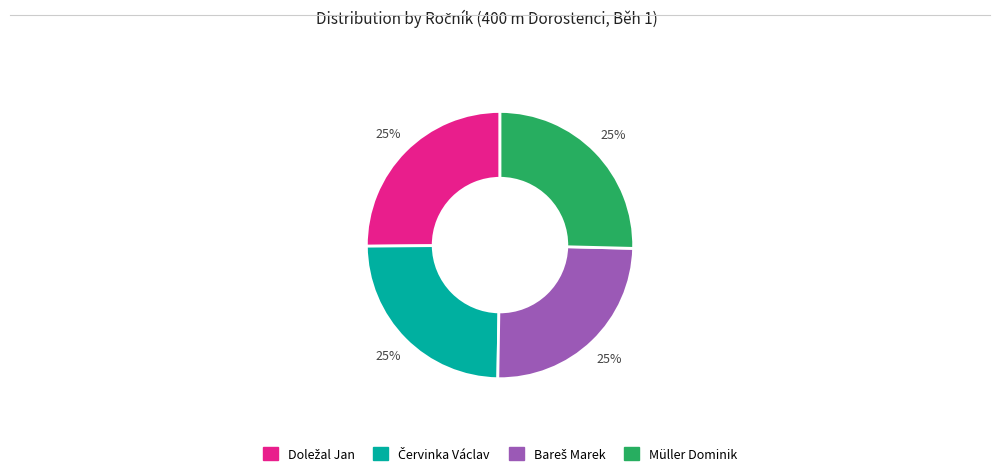

To the nearest percent, what percentage of the pie is Müller Dominik?

25%